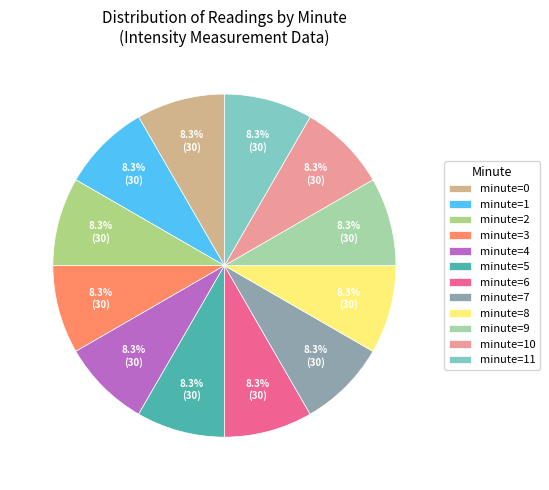

How many slices are in this pie chart?

12